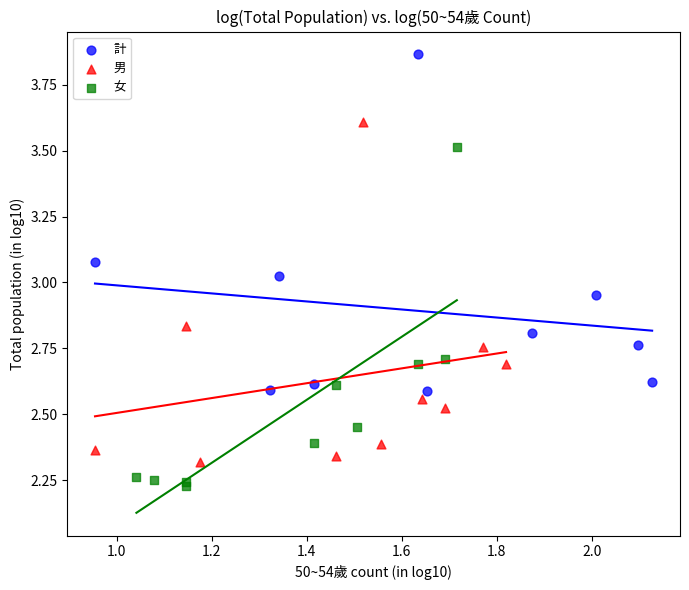

Which series reaches the minimum Y coordinate?

女